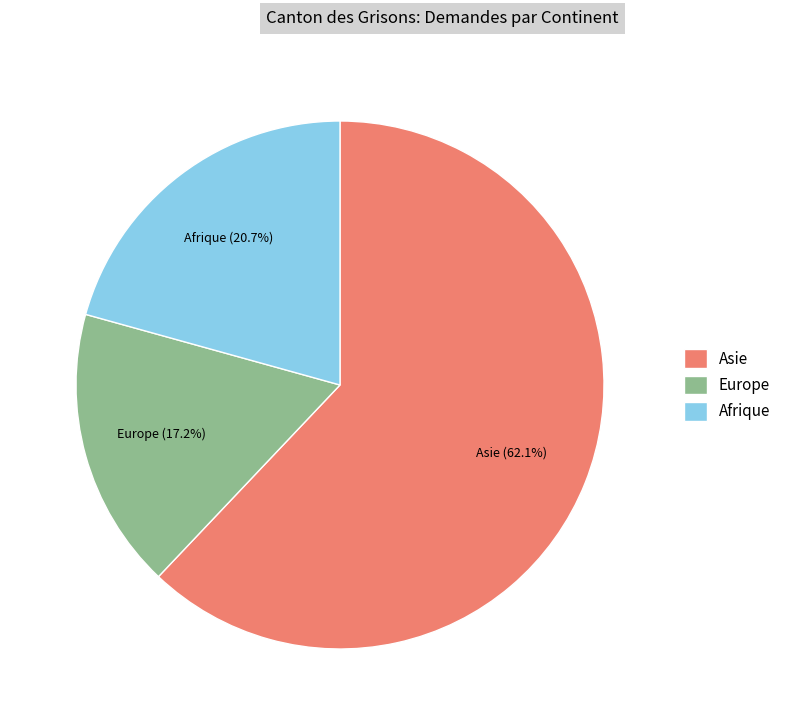

Approximately how many times larger is the value at Afrique compared to Europe?

1.2